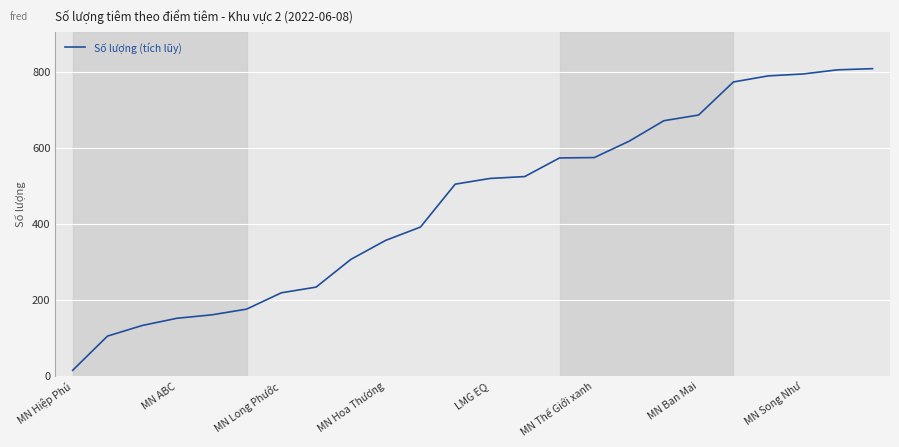

What is the greatest value displayed?

808